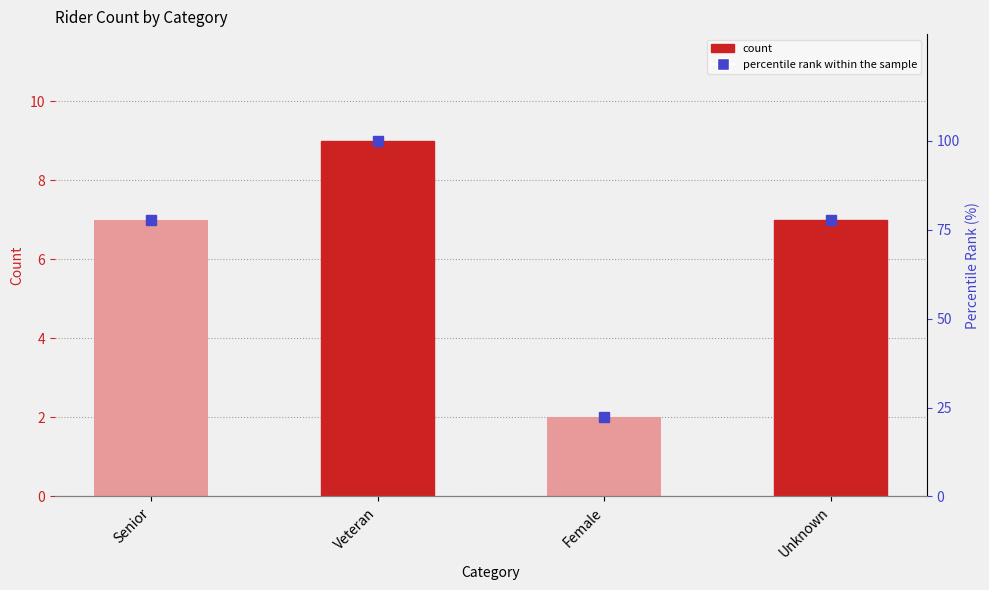

How many series are shown in this chart?

2